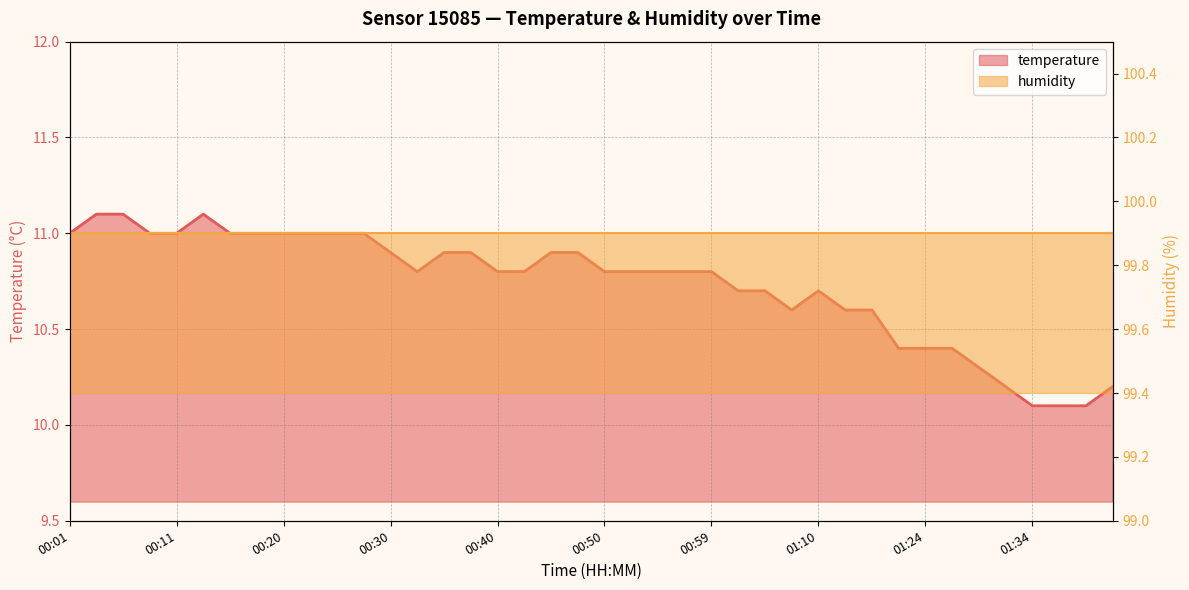

Does the chart display data point markers on the line(s)?

No